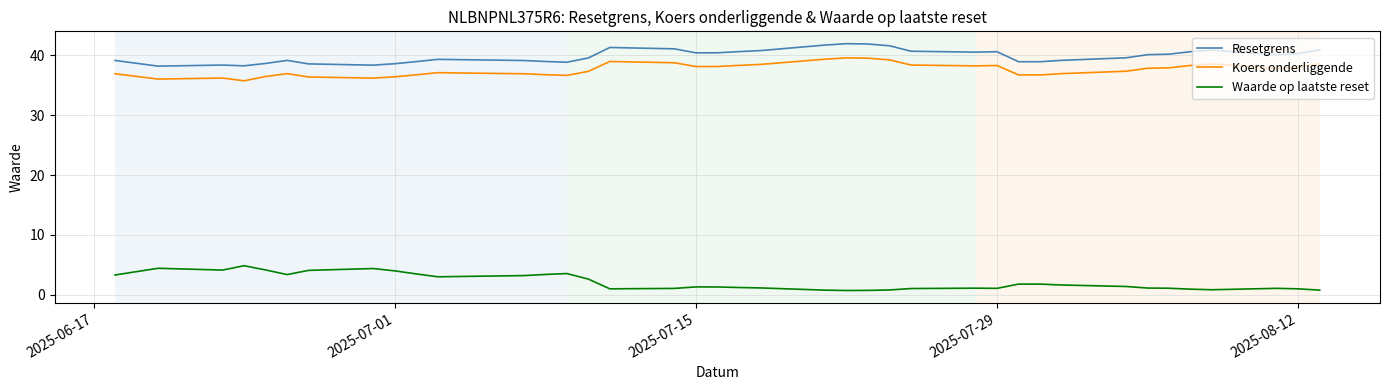

List the series in order of their peak value, highest first.

Resetgrens, Koers onderliggende, Waarde op laatste reset